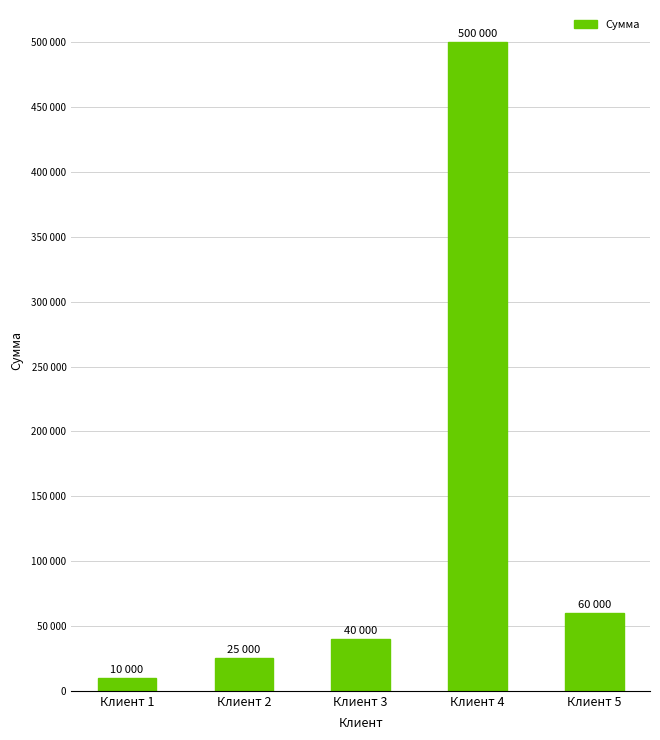

Reading left to right, transcribe all the data shown in this chart.

Клиент 1=10000	Клиент 2=25000	Клиент 3=40000	Клиент 4=500000	Клиент 5=60000